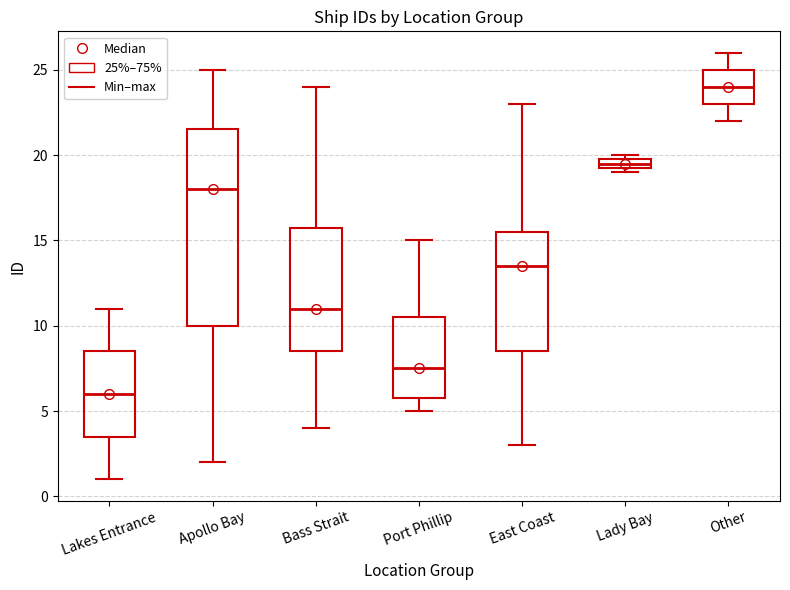

Comparing the boxes themselves (not the whiskers), which one is the tallest?

Apollo Bay